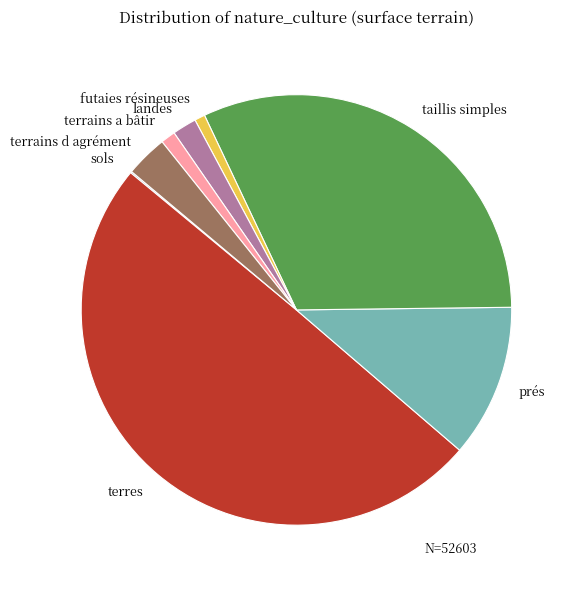

Is it true that prés is 2% of the pie?

False